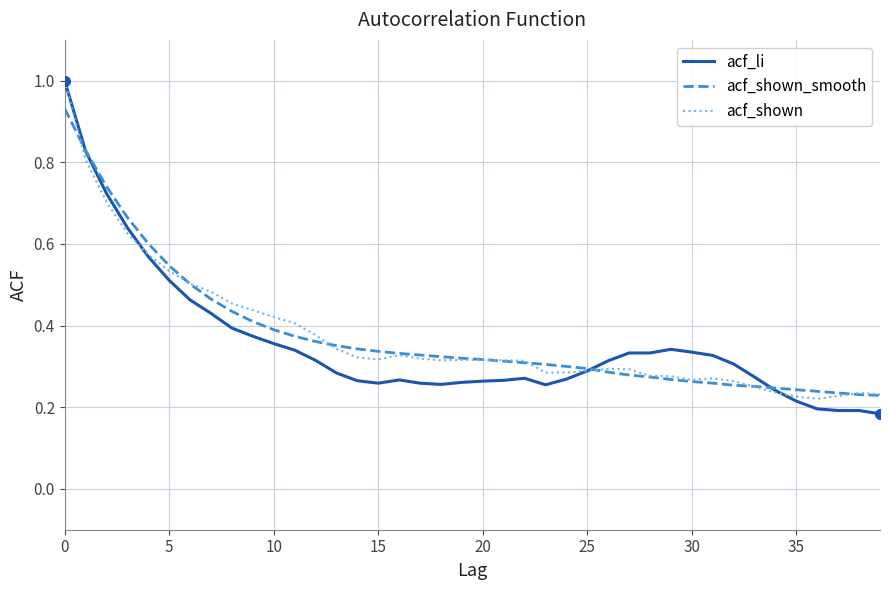

What is the label of the 26th point from the left?

25